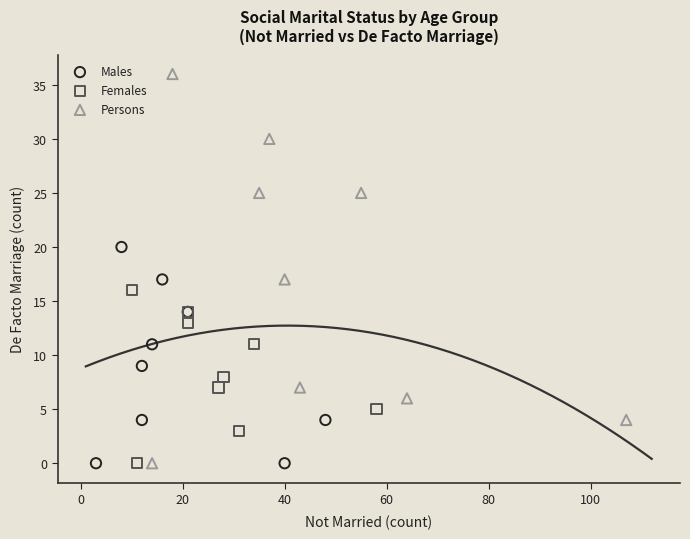

Which series reaches the maximum Y coordinate?

Persons